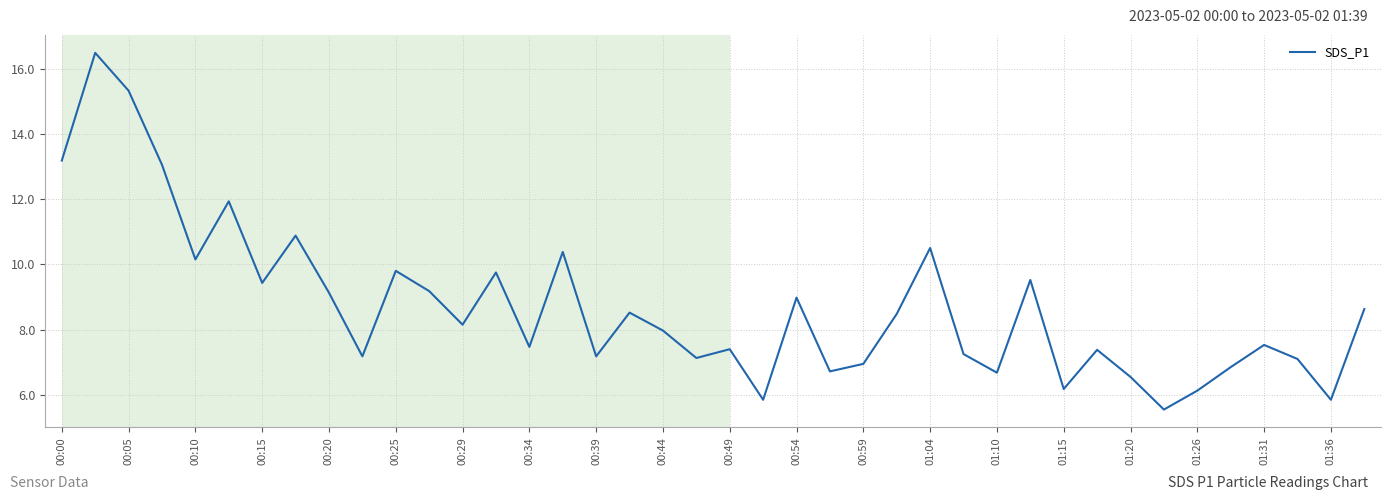

What is the greatest value displayed?

16.5